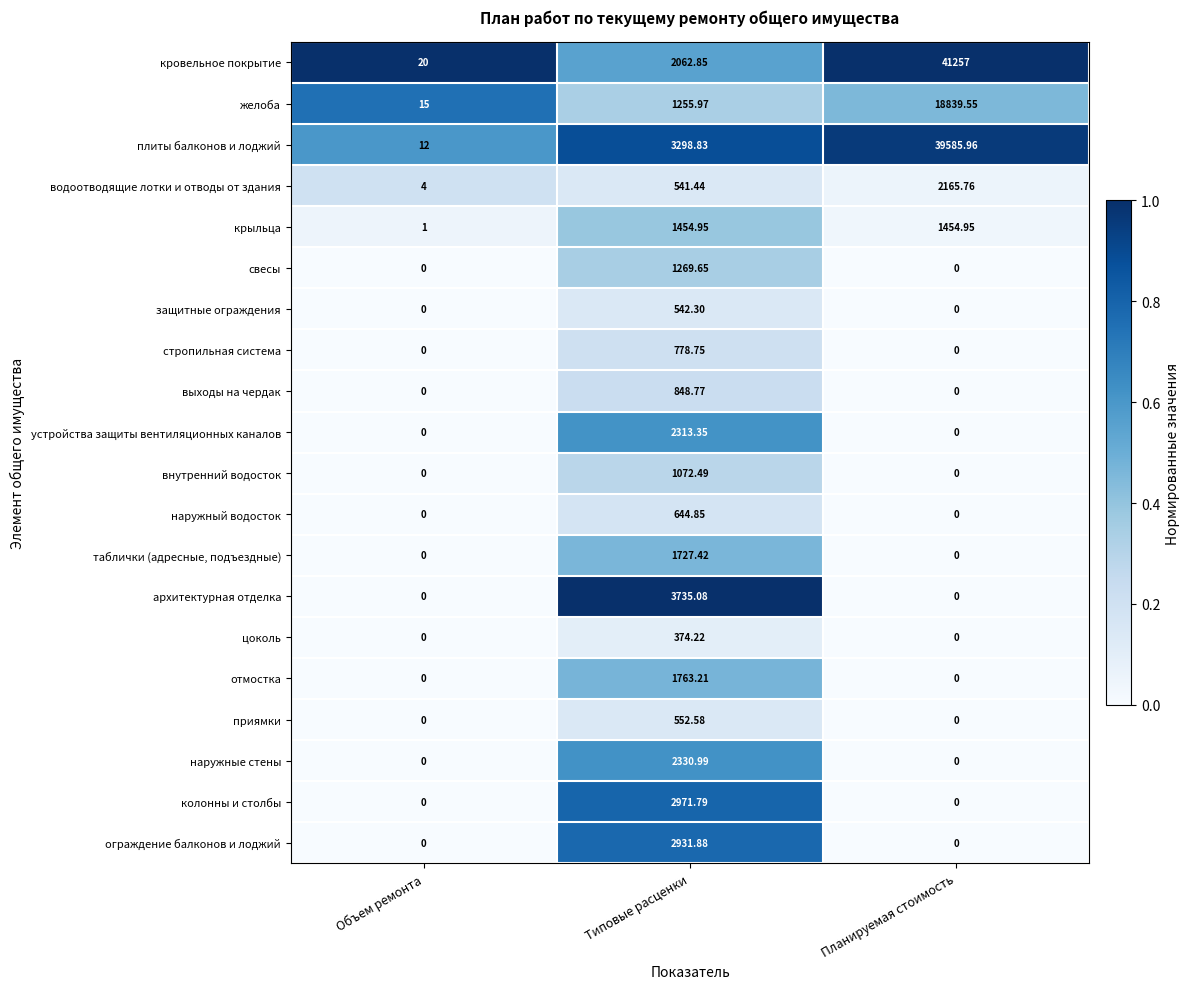

Is the value of устройства защиты вентиляционных каналов at Типовые расценки greater than the value of плиты балконов и лоджий at Типовые расценки?

No